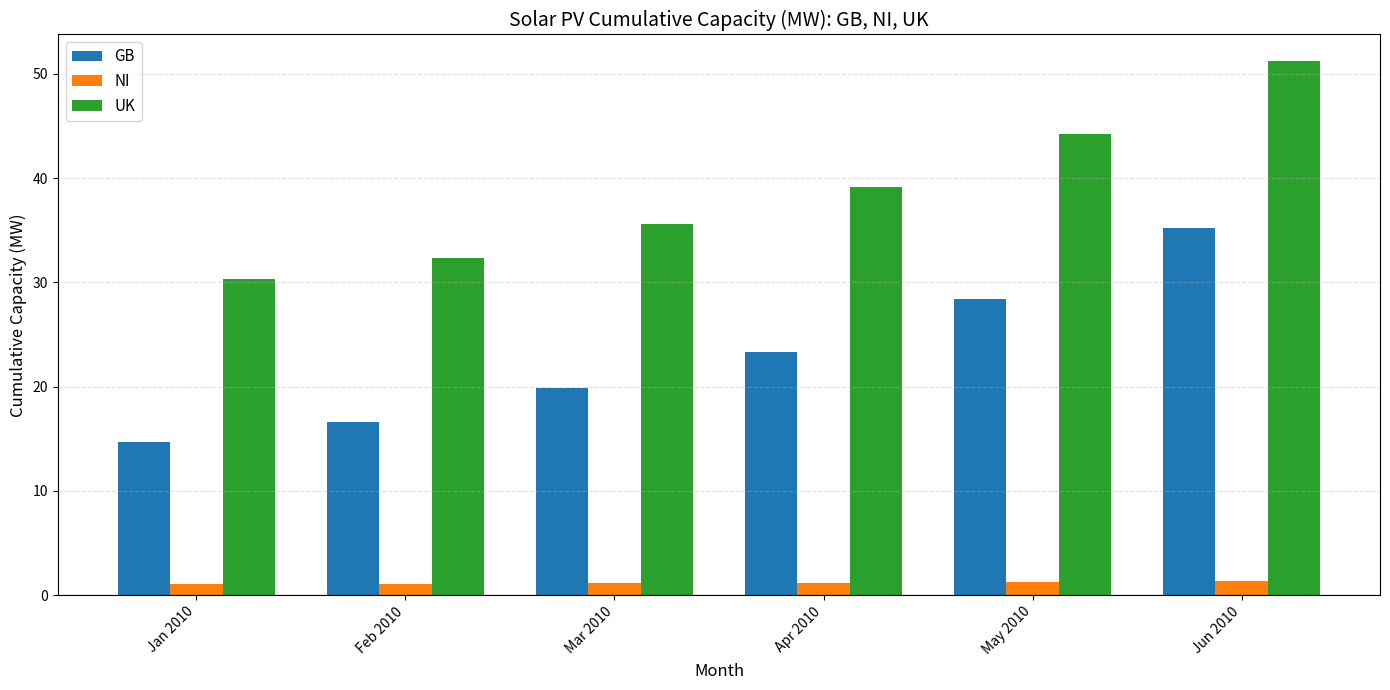

At Jan 2010, list the series in order from largest to smallest.

UK, GB, NI